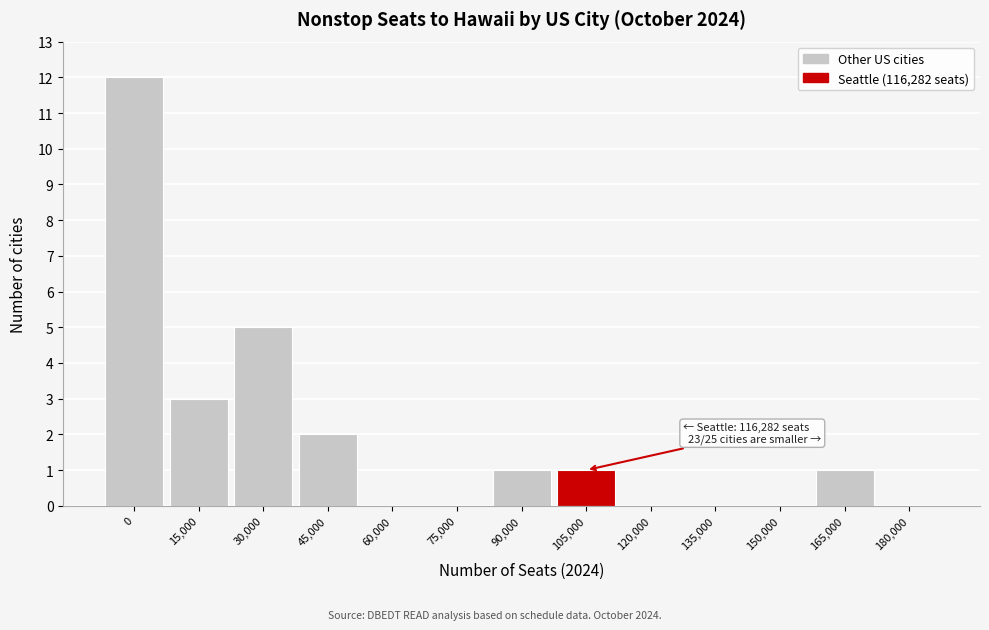

Reading right to left, transcribe all the data shown in this chart.

180,000=0	165,000=1	150,000=0	135,000=0	120,000=0	105,000=1	90,000=1	75,000=0	60,000=0	45,000=2	30,000=5	15,000=3	0=12